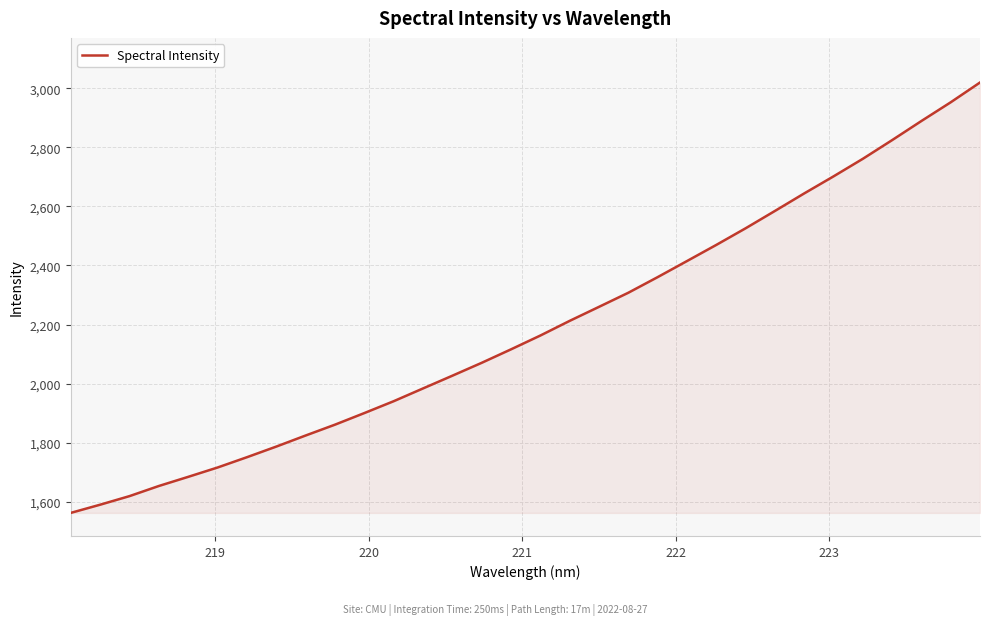

What is the maximum value shown in the chart?

3019.3